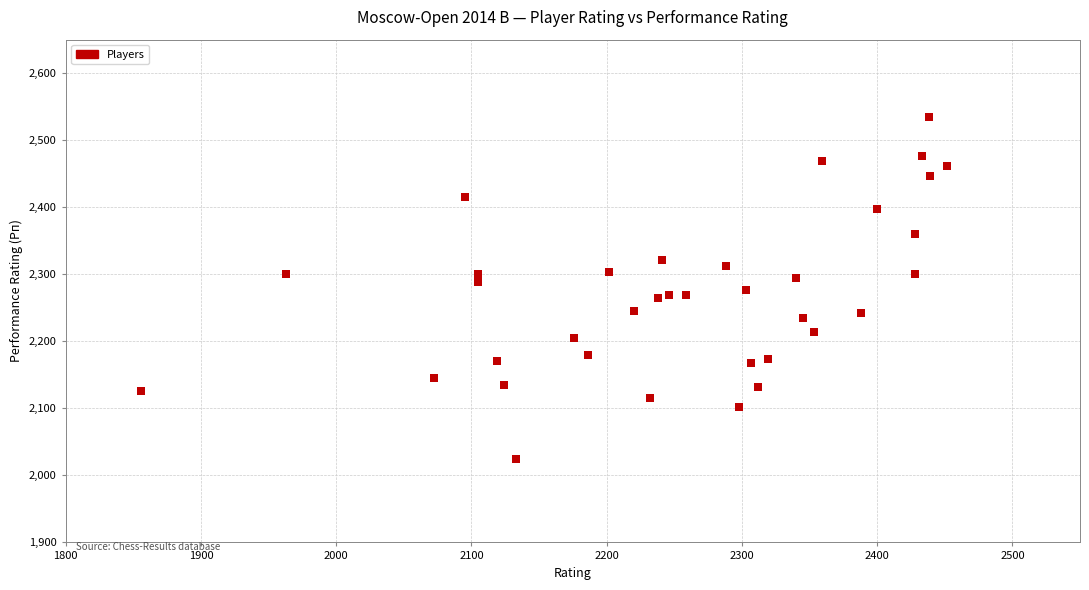

What is the range of X values (max minus min)?

596